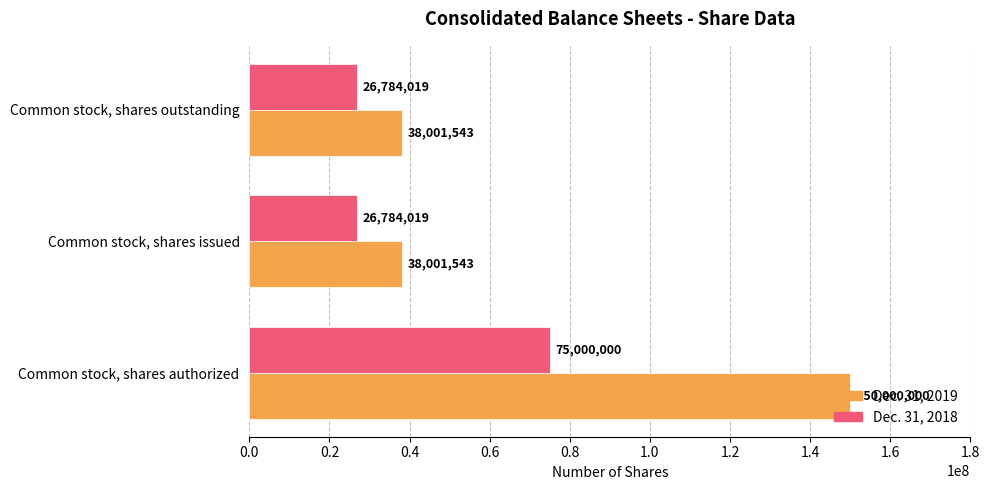

Which series has the largest total across all categories?

Dec. 31, 2019